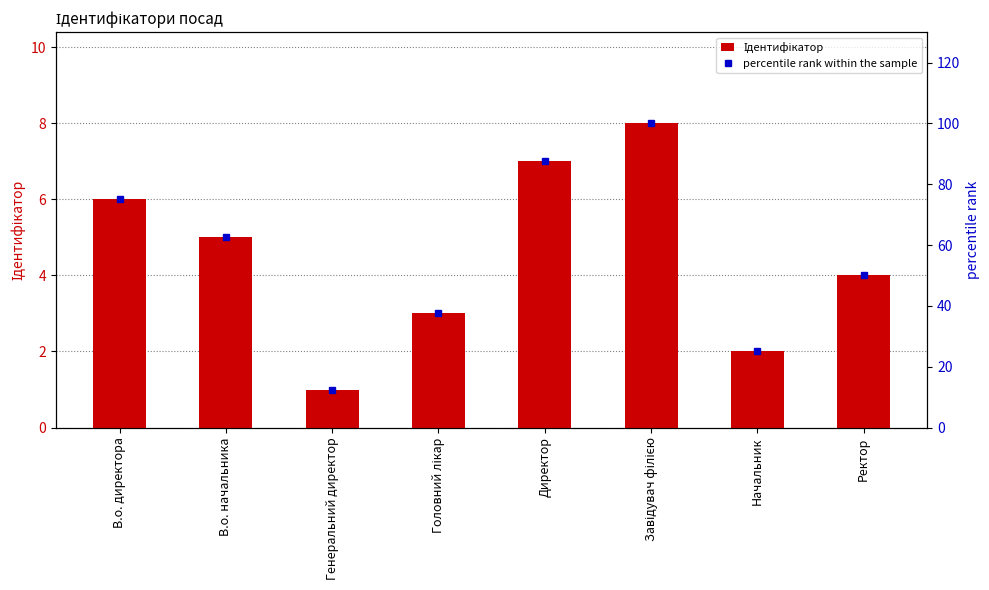

What is the sum of all percentile rank within the sample values?

450.0